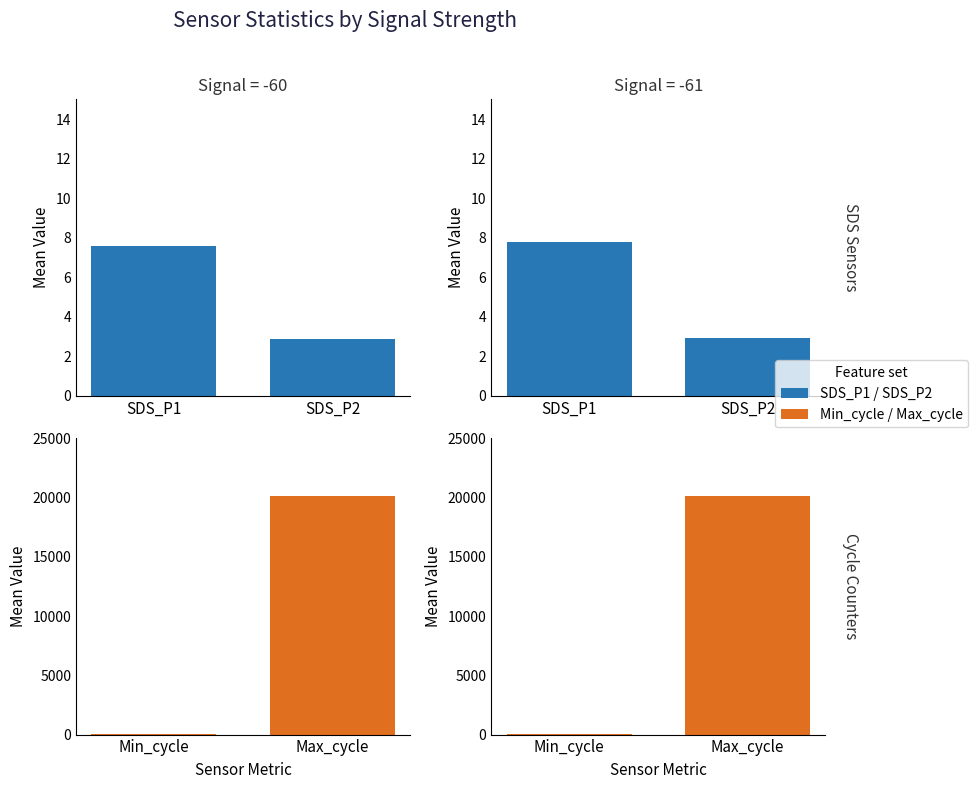

What is the highest value of the Signal=-61 series?

20144.8